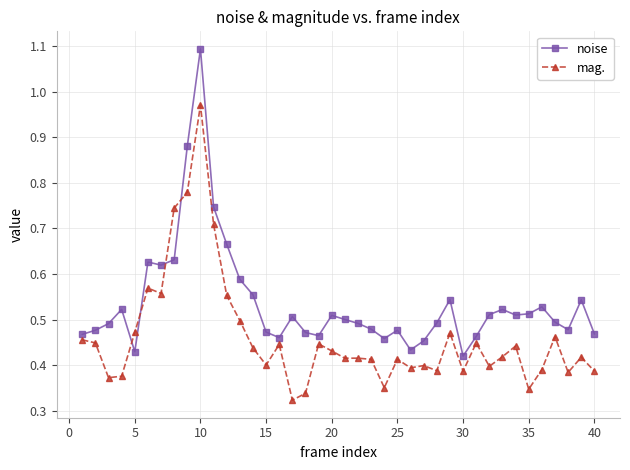

At how many categories does at least one series exceed 0?

40